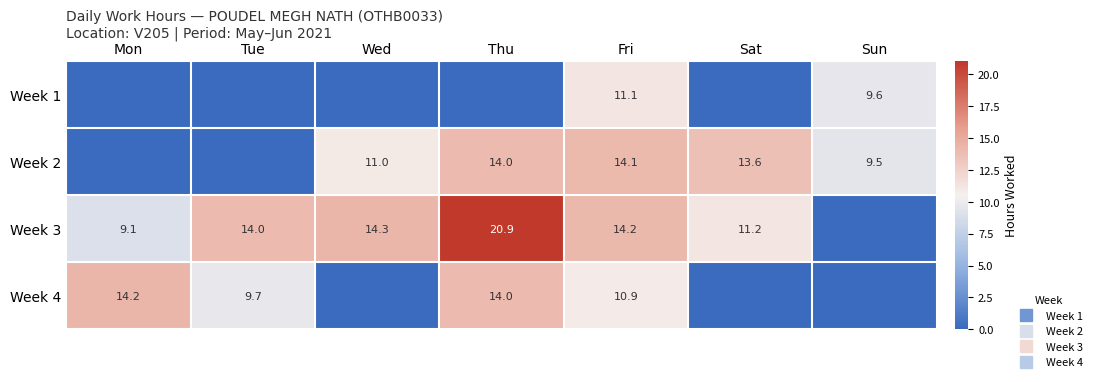

How many data points in Week 2 are above 10?

4